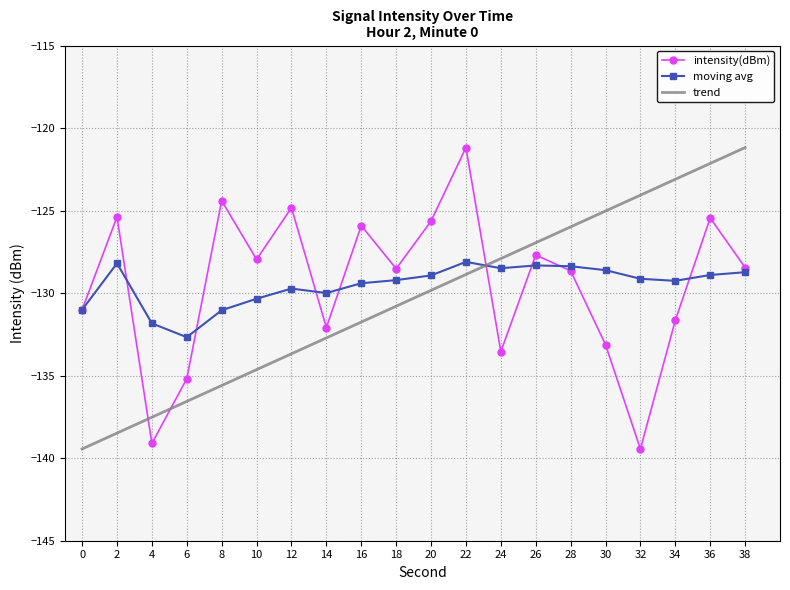

Where is the first local maximum for intensity(dBm)?

2